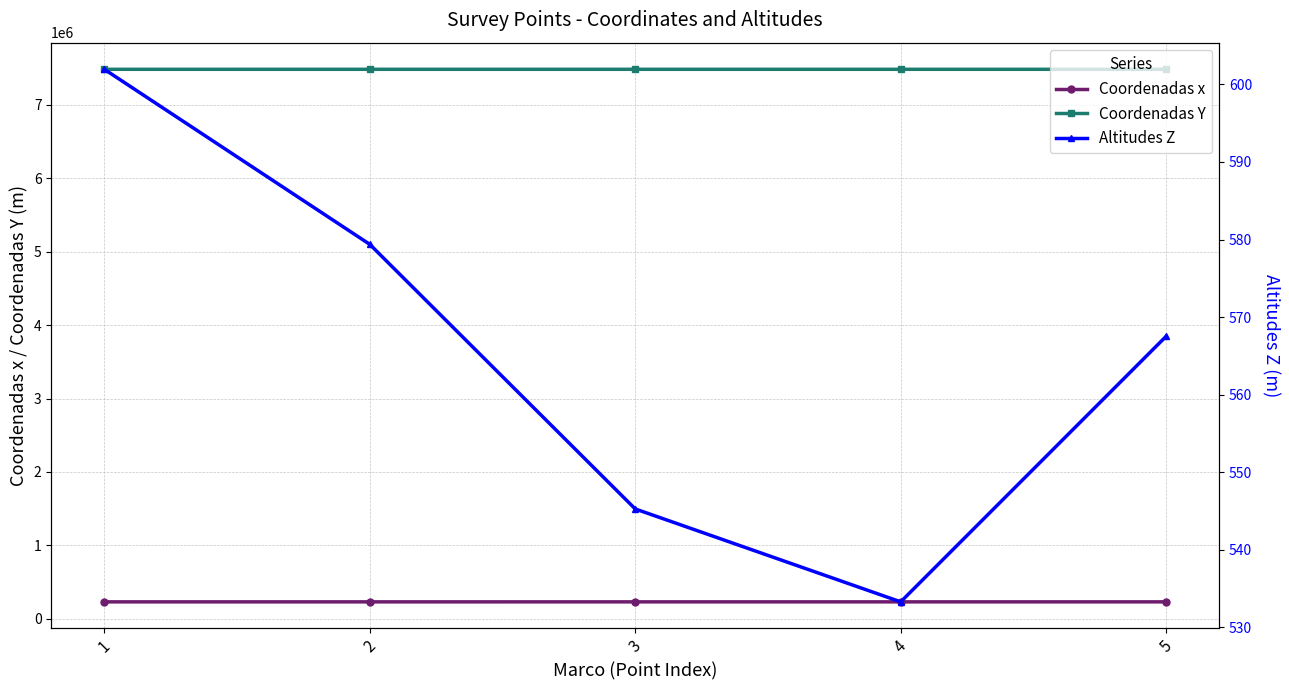

Which series has the widest spread of values?

Coordenadas Y